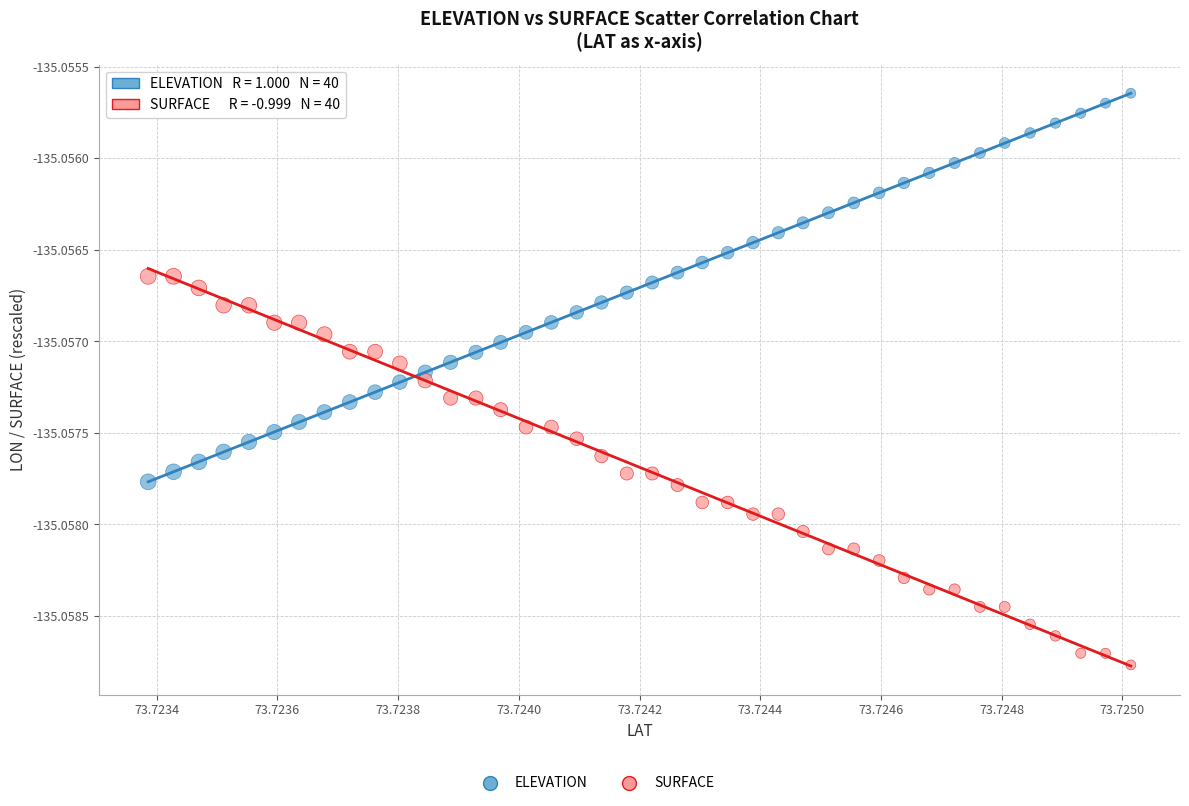

Which series contains the lowest Y value?

SURFACE